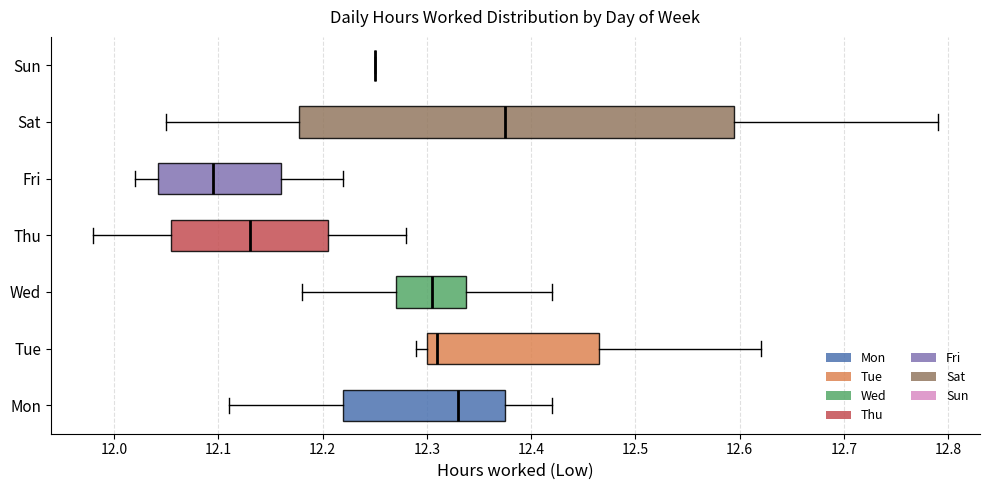

Reading bottom to top, read every box against the x-axis: the position of its median line, the range the box covers, and the ends of its whiskers. The values are not printed on the chart, so give them approximately, as read against the axis.

Mon: median 12.33, box 12.22 to 12.38, whiskers 12.11 to 12.42
Tue: median 12.31, box 12.30 to 12.47, whiskers 12.29 to 12.62
Wed: median 12.31, box 12.27 to 12.34, whiskers 12.18 to 12.42
Thu: median 12.13, box 12.06 to 12.21, whiskers 11.98 to 12.28
Fri: median 12.10, box 12.04 to 12.16, whiskers 12.02 to 12.22
Sat: median 12.38, box 12.18 to 12.60, whiskers 12.05 to 12.79
Sun: box collapsed to a line at 12.25, whiskers 12.25 to 12.25